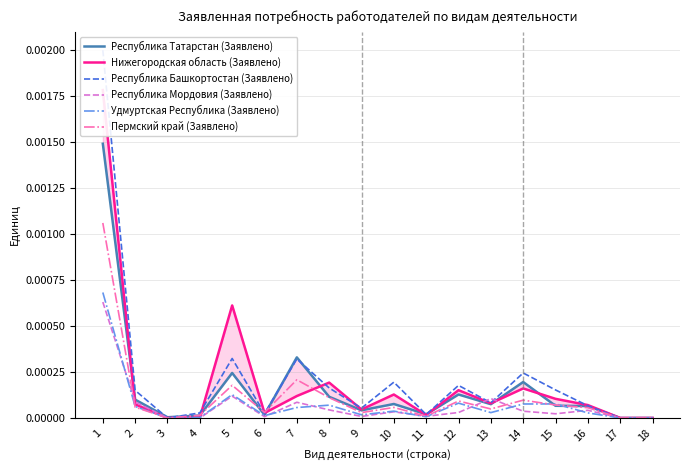

At which label does Пермский край (Заявлено) reach its peak?

1